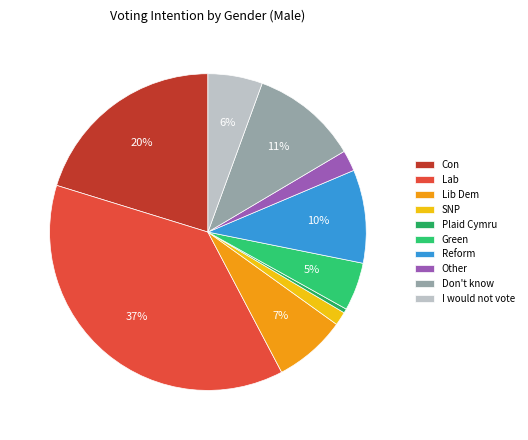

To the nearest percent, what is the difference between the largest and smallest slice percentages?

37%